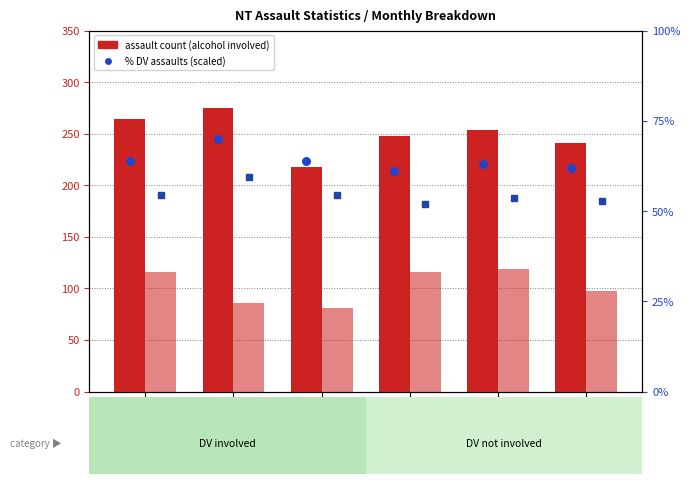

Which series has the largest Y range (max minus min)?

alcohol involved (DV)